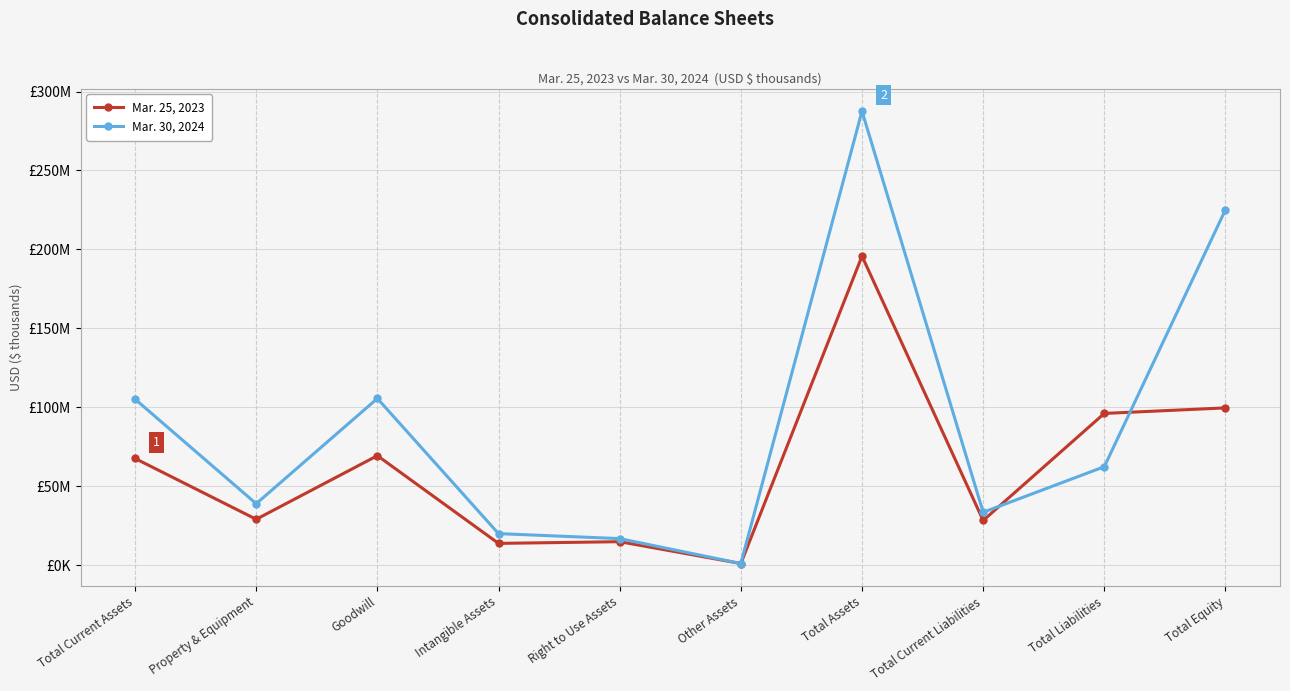

List the series in order of their overall mean, lowest first.

Mar. 25, 2023, Mar. 30, 2024